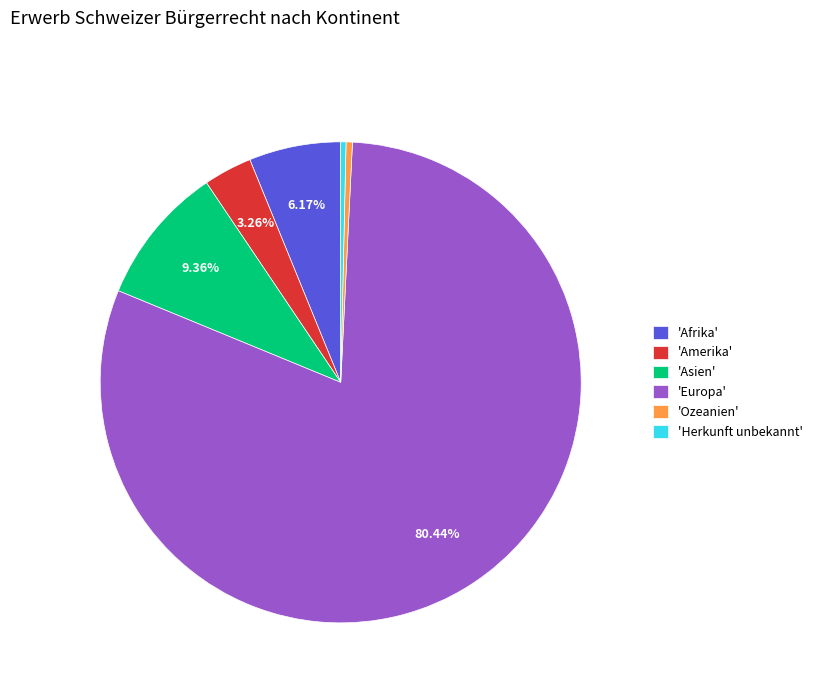

What is the largest slice in the pie chart?

'Europa'